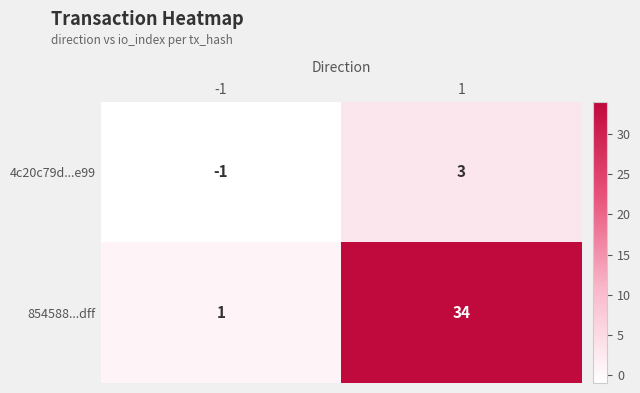

Rank the series at 1 from lowest to highest value.

4c20c79d...e99, 854588...dff